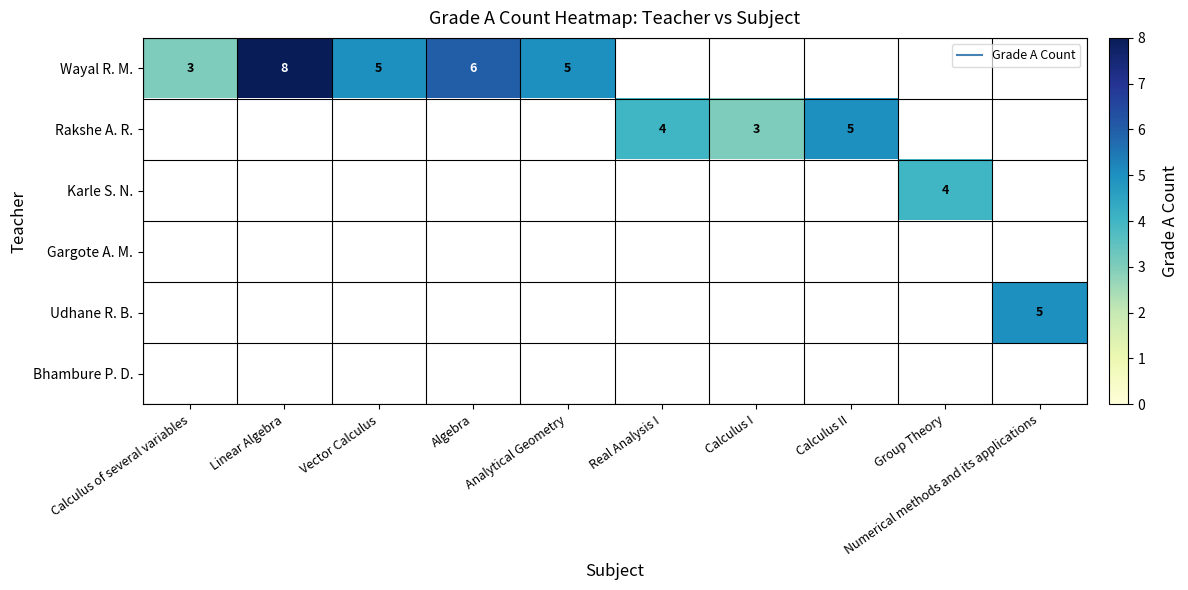

At how many categories does at least one series exceed 5?

2